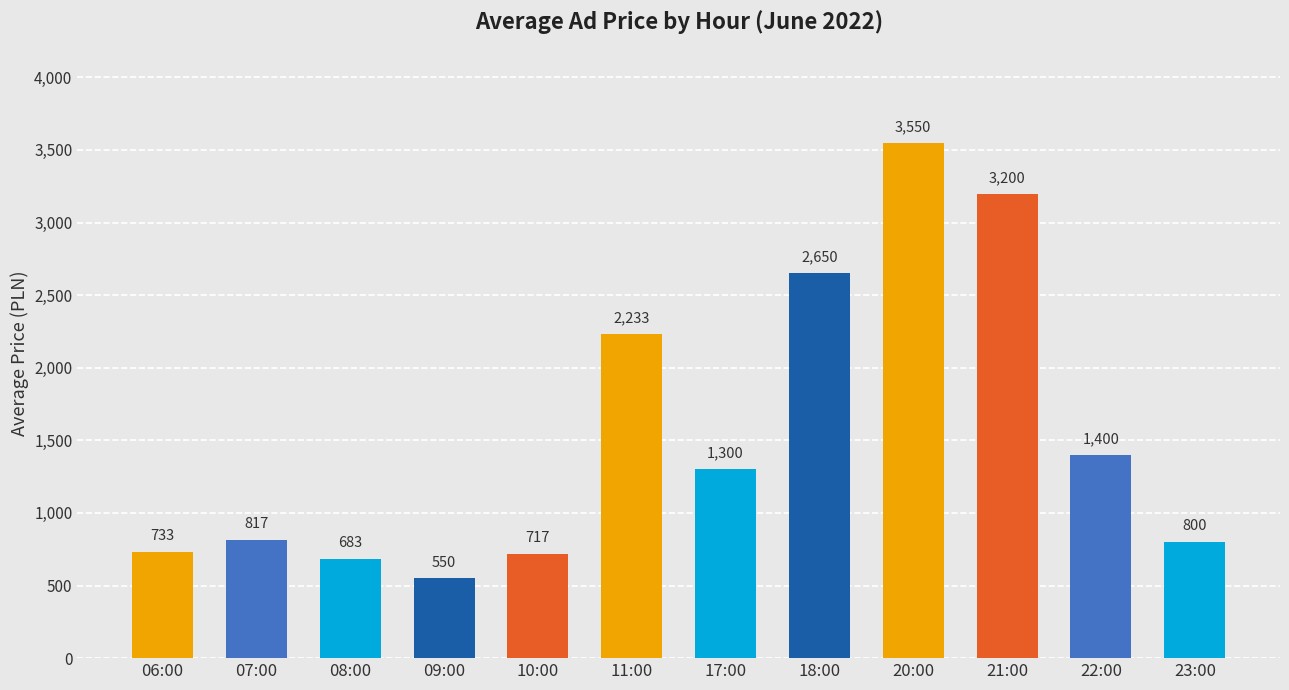

What position from the left is 18:00?

8